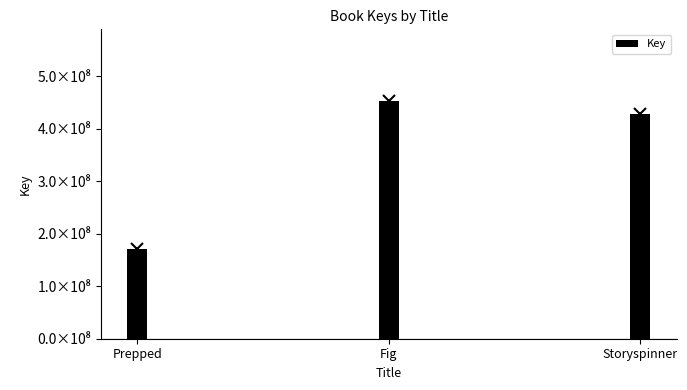

The value at Storyspinner is 427187470. True or false?

True